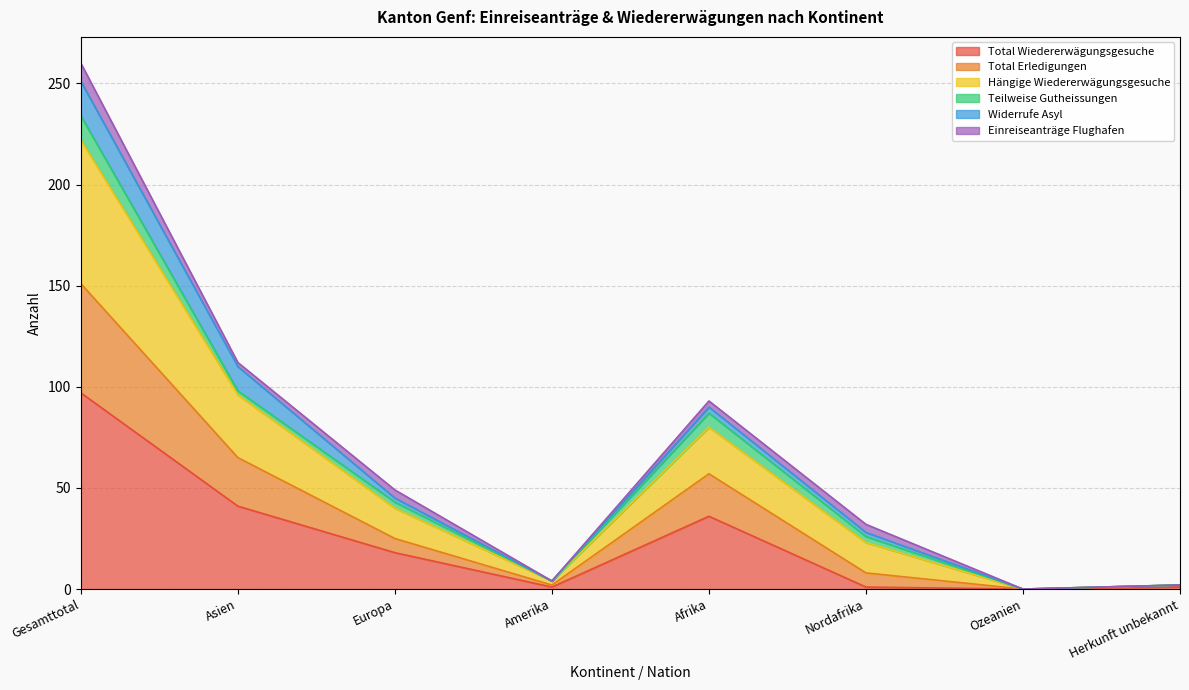

True or false: Total Erledigungen has a value of 2 at Herkunft unbekannt.

True